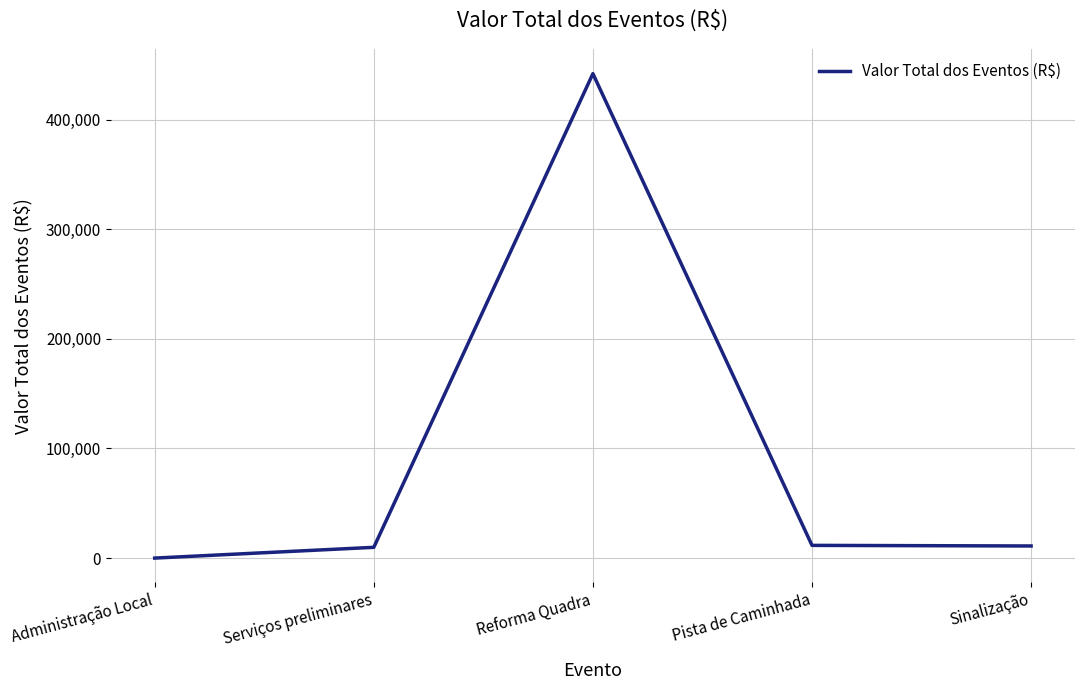

What is the change in value from Administração Local to Reforma Quadra?

+441863.3